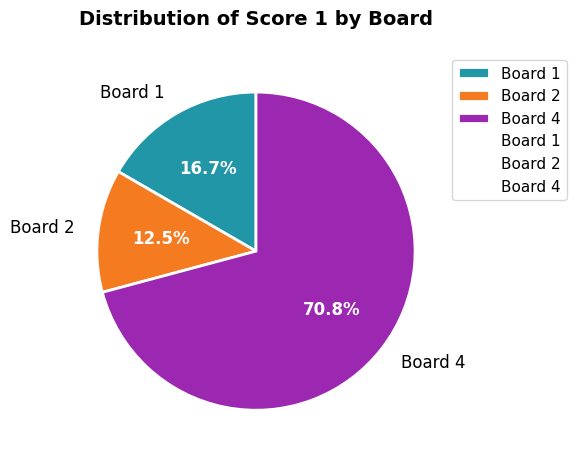

What is the ratio of the value at Board 1 to the value at Board 2?

1.3